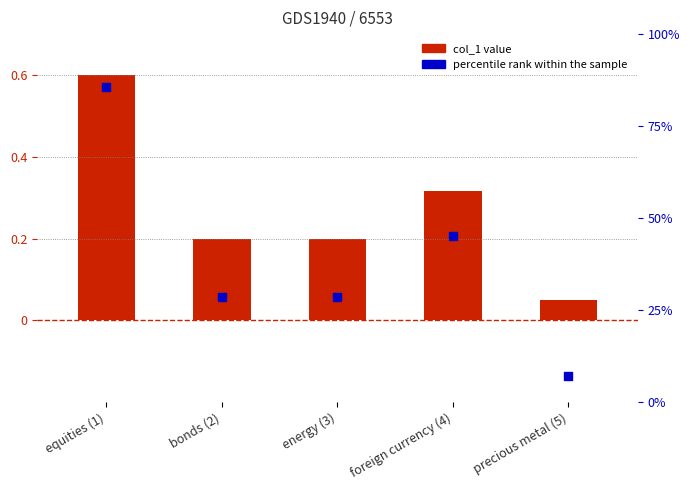

What is the total value across all series at bonds (2)?

28.8